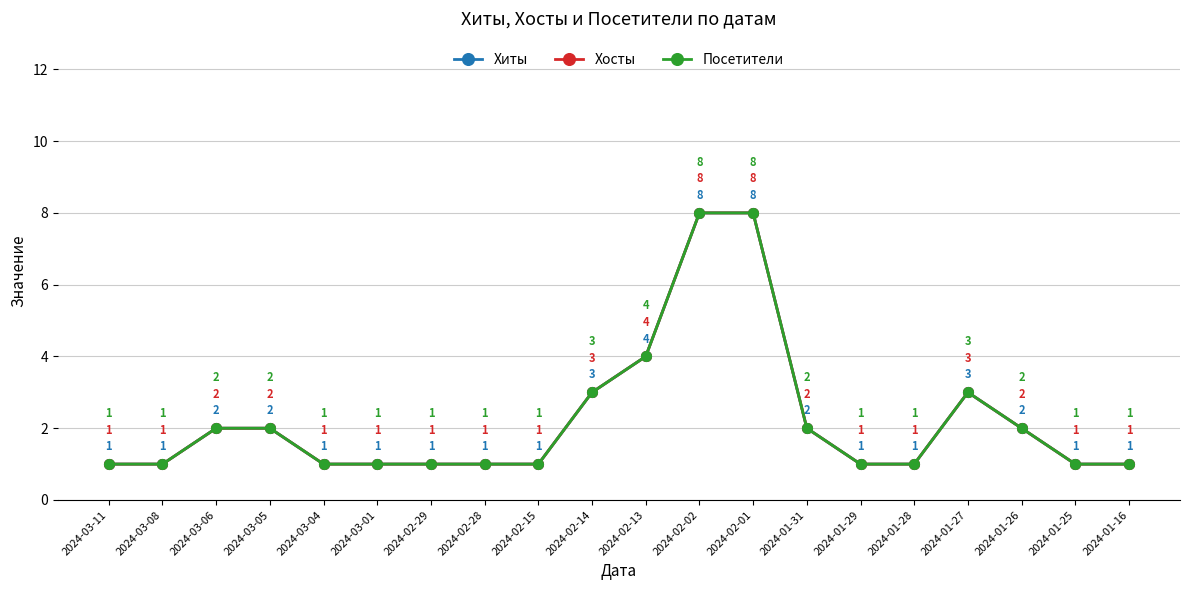

Between 2024-02-13 and 2024-02-15, which is larger?

2024-02-13